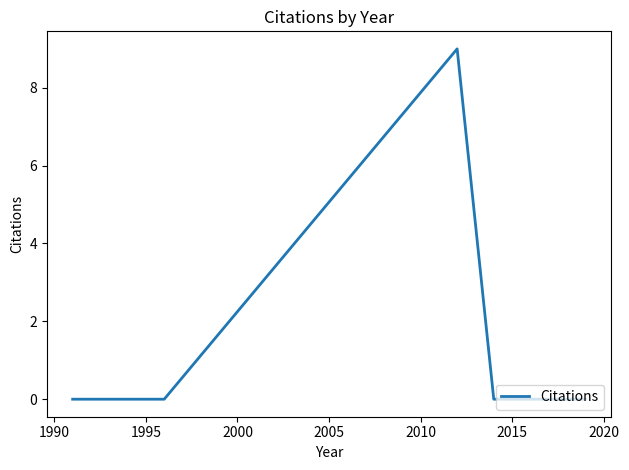

How many lines are shown in the chart?

1